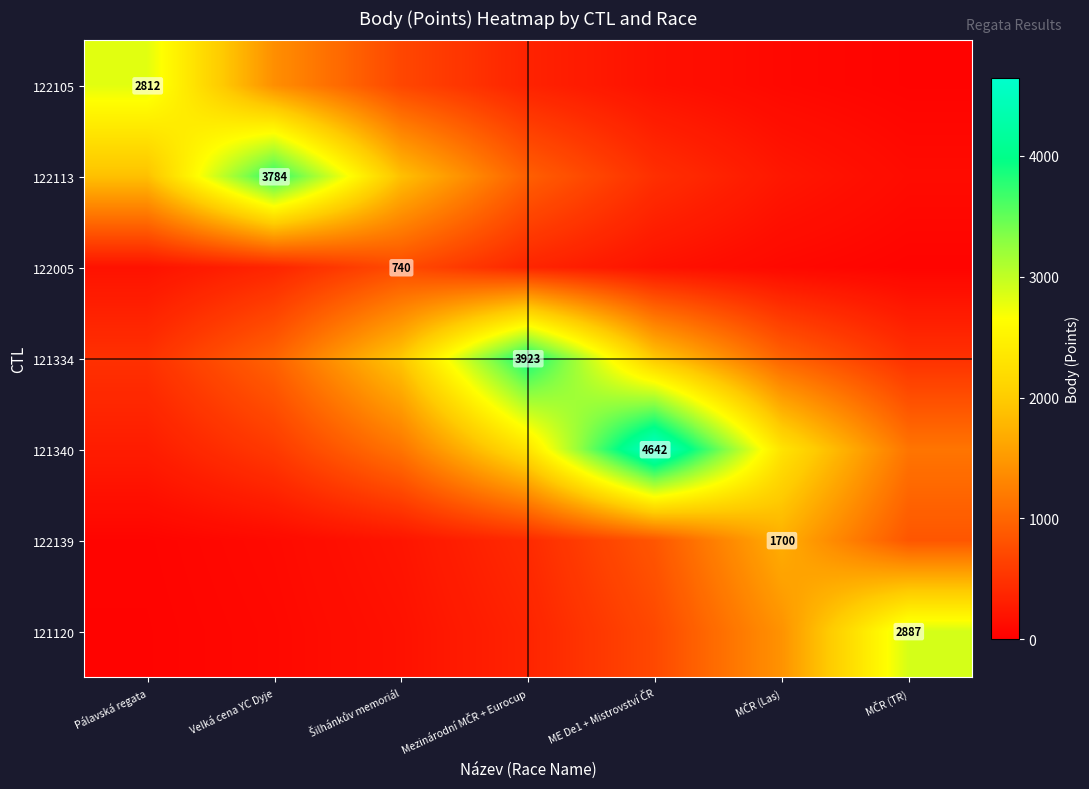

Between Velká cena YC Dyje and MČR (Las), which series saw the biggest shift?

122113